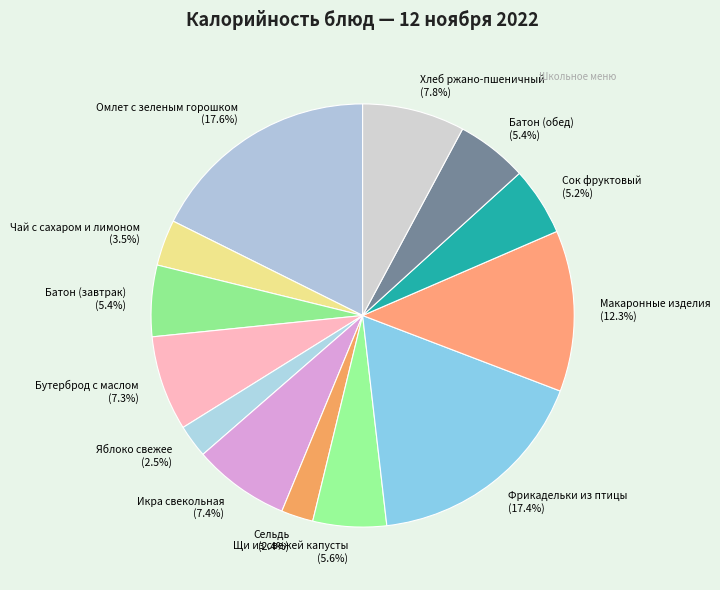

Approximately how many times larger is the value at Фрикадельки из птицы compared to Икра свекольная?

2.4